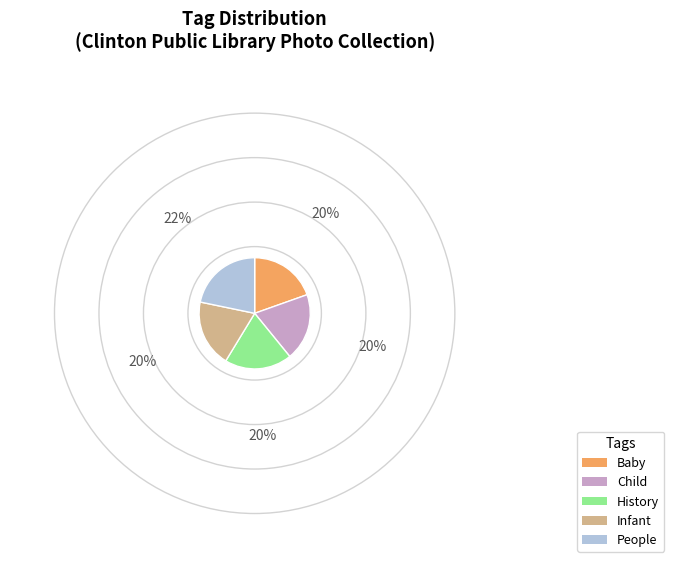

Which has a higher value, Child or People?

People